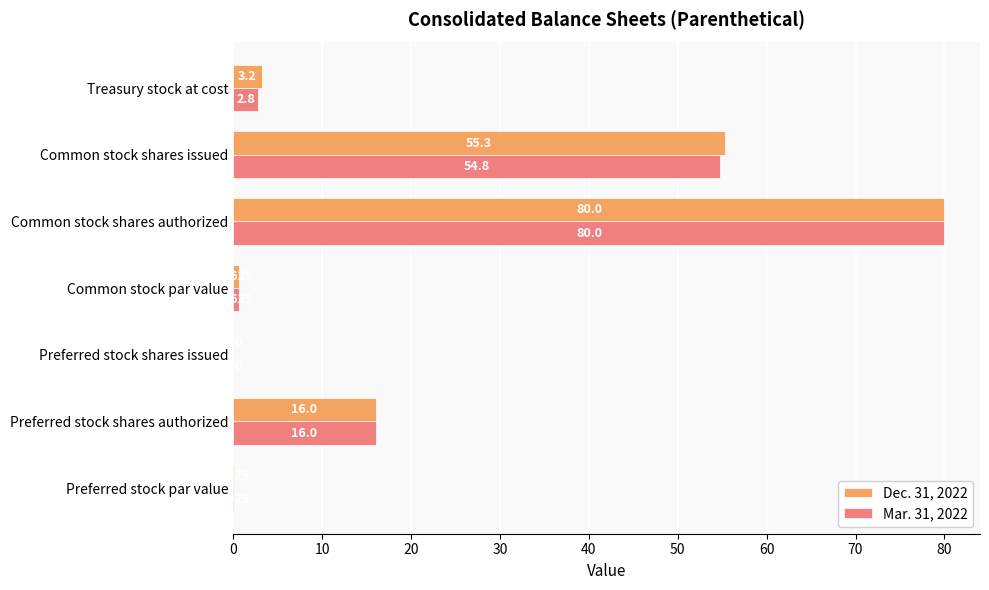

At which label is Mar. 31, 2022 closest to 40?

Common stock shares issued